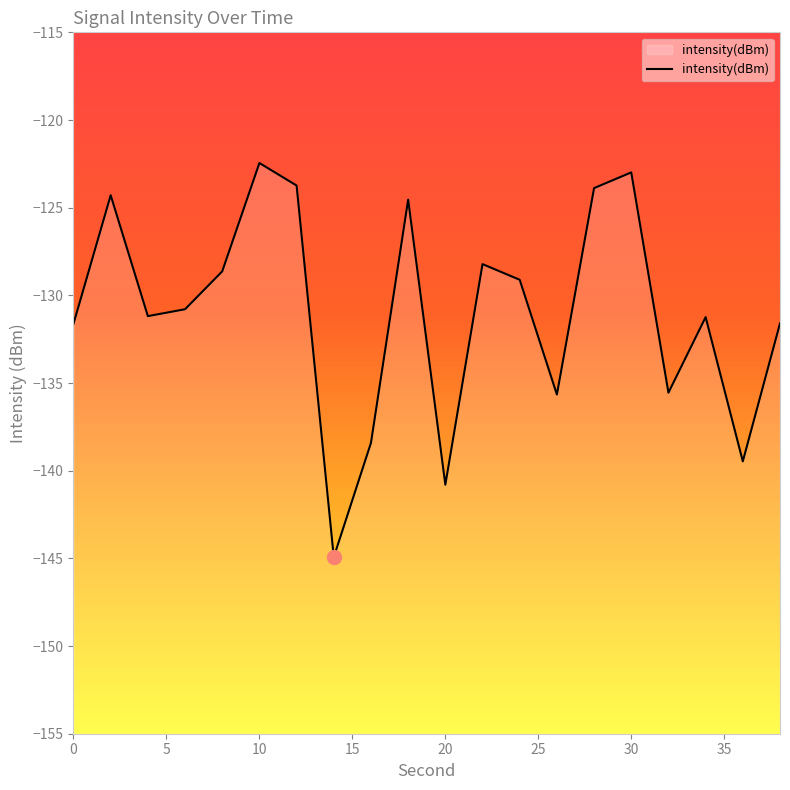

What is the maximum value shown in the chart?

-122.5